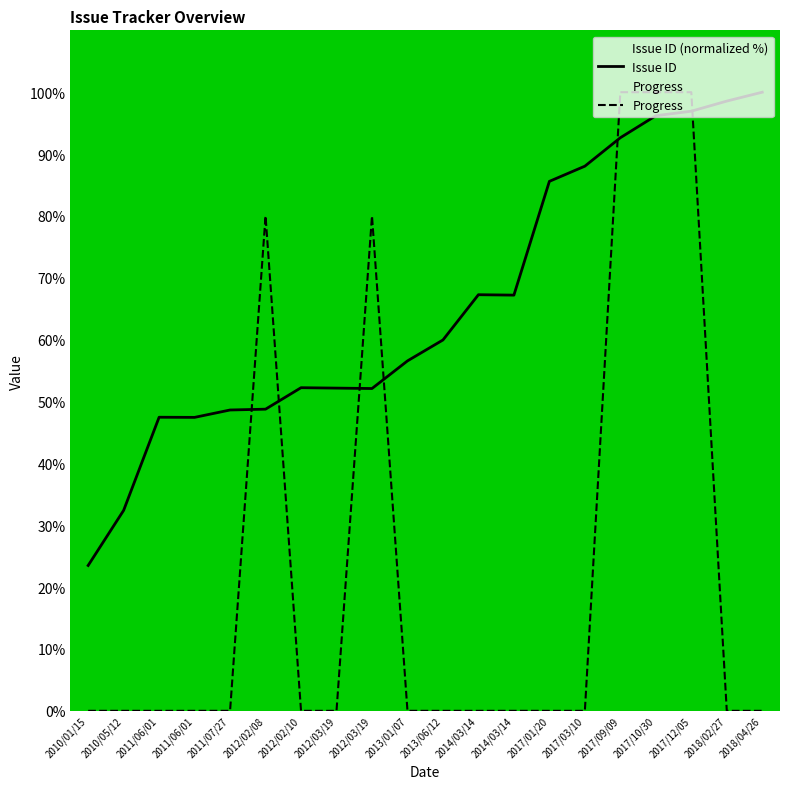

Reading left to right, what are all the values shown in this chart?

Issue ID: 2010/01/15=23.5	2010/05/12=32.4	2011/06/01=47.5	2011/06/01=47.4	2011/07/27=48.6	2012/02/08=48.8	2012/02/10=52.2	2012/03/19=52.2	2012/03/19=52.1	2013/01/07=56.6	2013/06/12=59.9	2014/03/14=67.3	2014/03/14=67.2	2017/01/20=85.6	2017/03/10=88.0	2017/09/09=92.6	2017/10/30=96.2	2017/12/05=96.9	2018/02/27=98.6	2018/04/26=100.0
Progress: 2010/01/15=0.0	2010/05/12=0.0	2011/06/01=0.0	2011/06/01=0.0	2011/07/27=0.0	2012/02/08=80.0	2012/02/10=0.0	2012/03/19=0.0	2012/03/19=80.0	2013/01/07=0.0	2013/06/12=0.0	2014/03/14=0.0	2014/03/14=0.0	2017/01/20=0.0	2017/03/10=0.0	2017/09/09=100.0	2017/10/30=100.0	2017/12/05=100.0	2018/02/27=0.0	2018/04/26=0.0